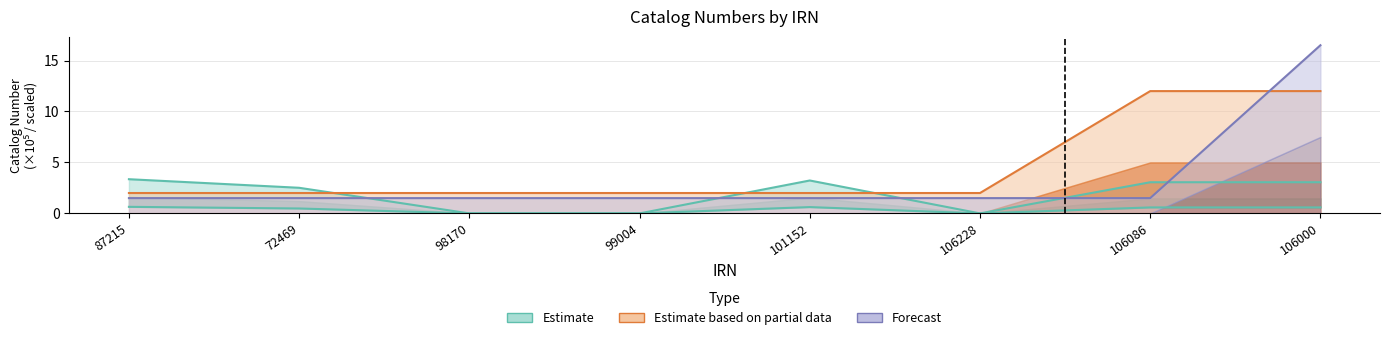

At which category does Estimate based on partial data reach its first local valley?

106228